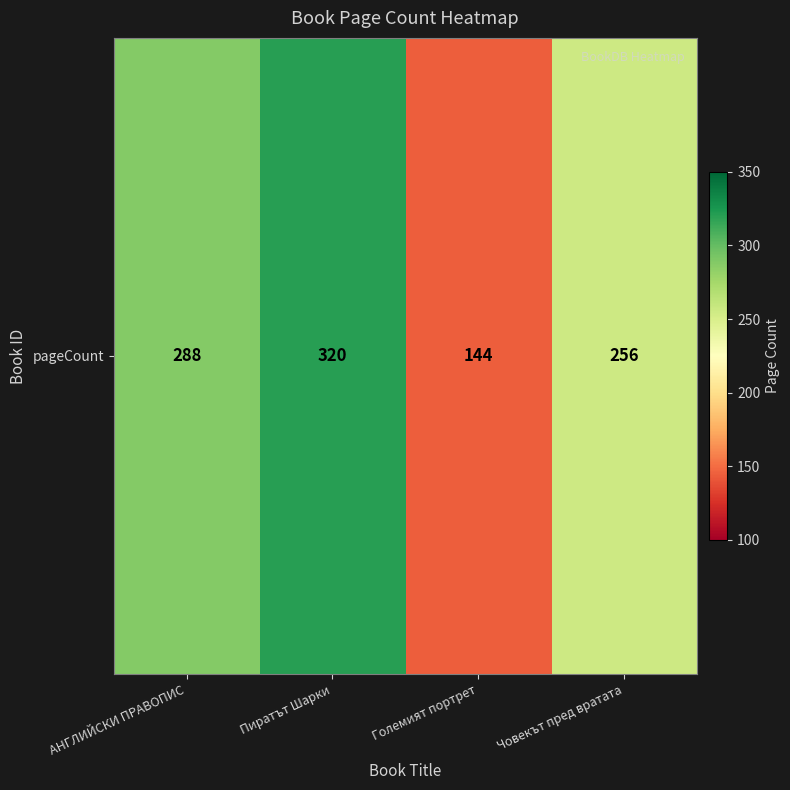

Reading right to left, transcribe all the data shown in this chart.

256	144	320	288